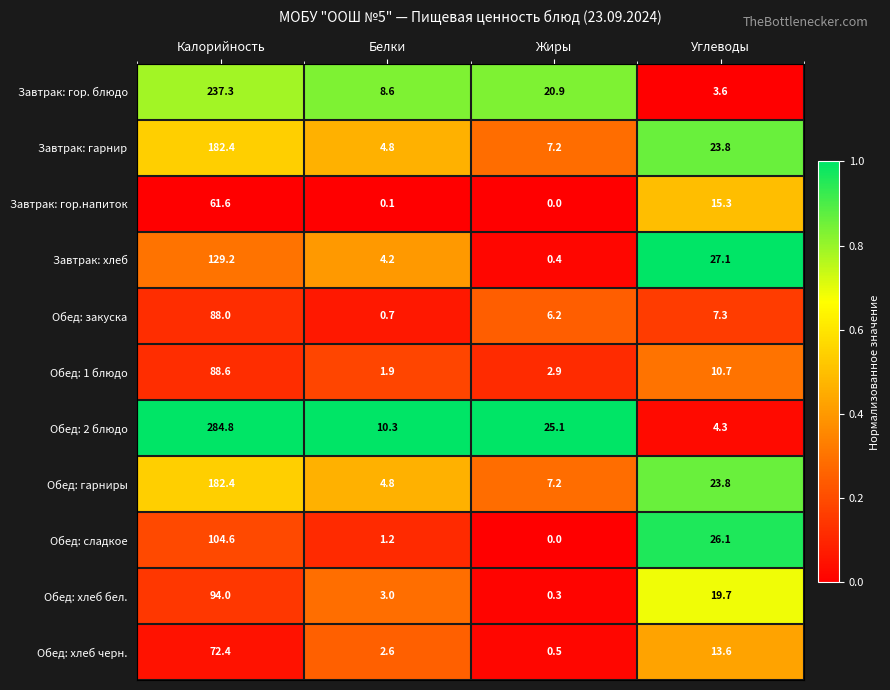

Count the number of categories in the chart.

4